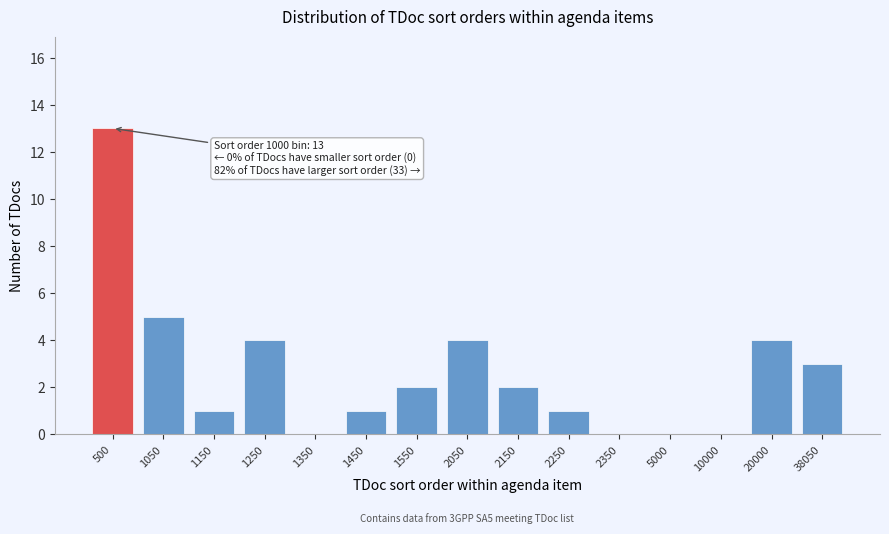

Reading left to right, what are all the values shown in this chart?

500=13	1050=5	1150=1	1250=4	1350=0	1450=1	1550=2	2050=4	2150=2	2250=1	2350=0	5000=0	10000=0	20000=4	38050=3